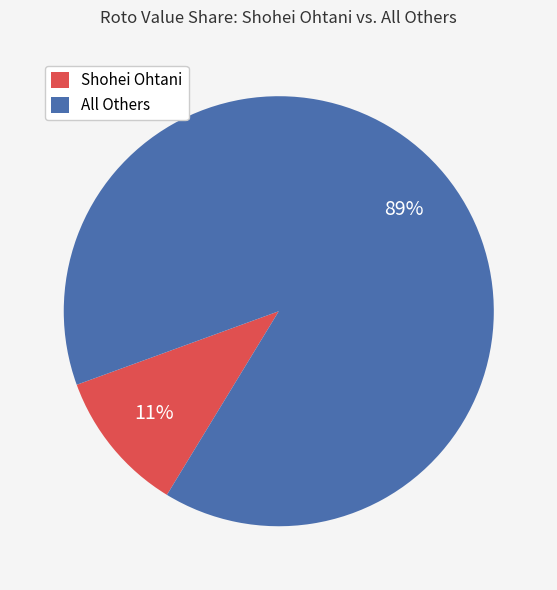

Rank the categories by value from lowest to highest.

Shohei Ohtani, All Others